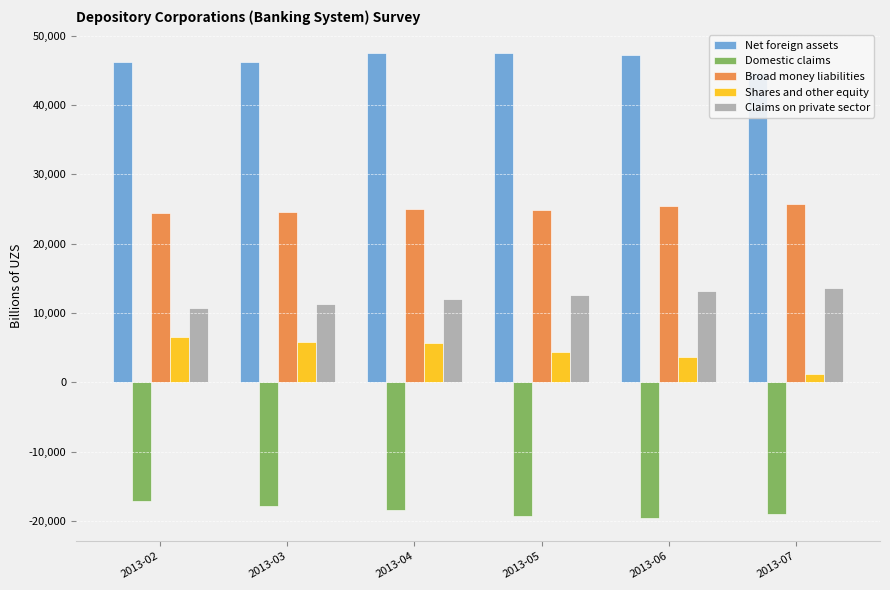

Which label corresponds to the largest value in the chart?

2013-04